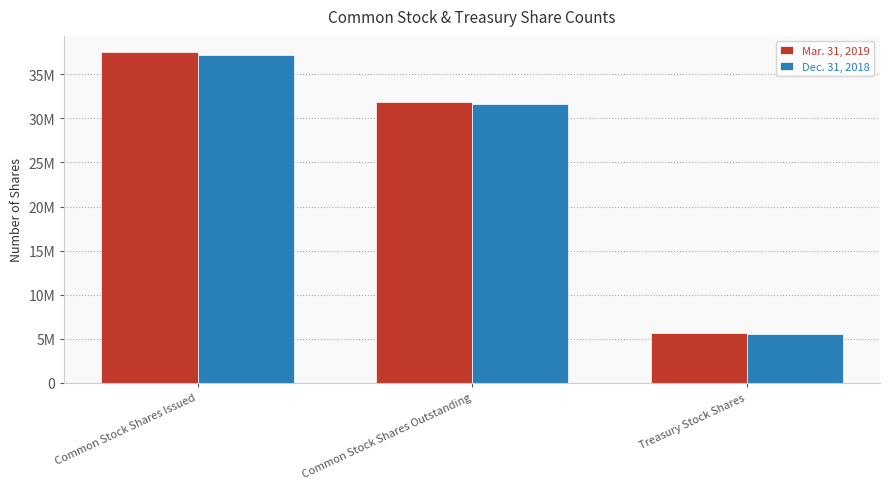

Which series has the largest range (max minus min)?

Mar. 31, 2019